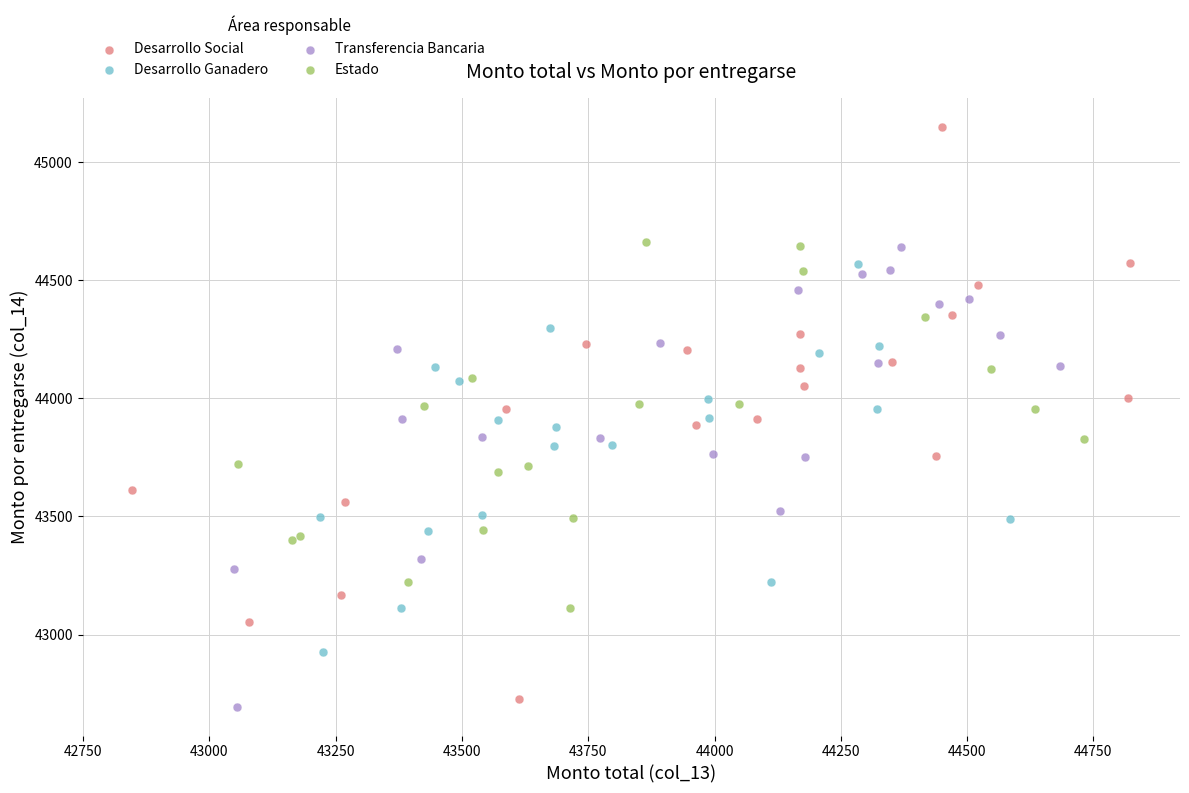

What are all the series names shown in the legend?

Desarrollo Social, Desarrollo Ganadero, Transferencia Bancaria, Estado